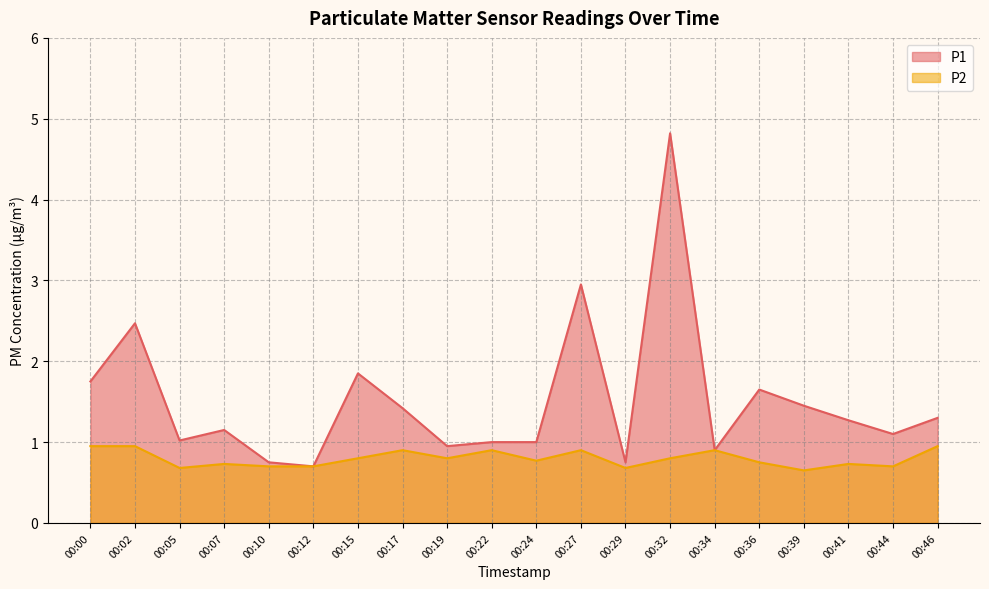

Between 00:36 and 00:39, which series saw the biggest shift?

P1